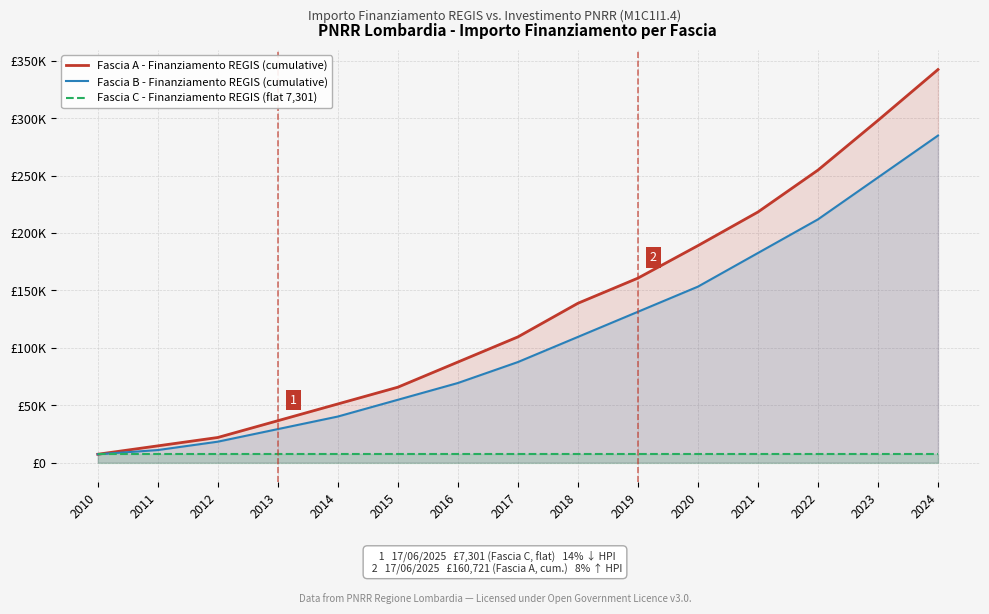

What is the greatest value displayed?

342442.0